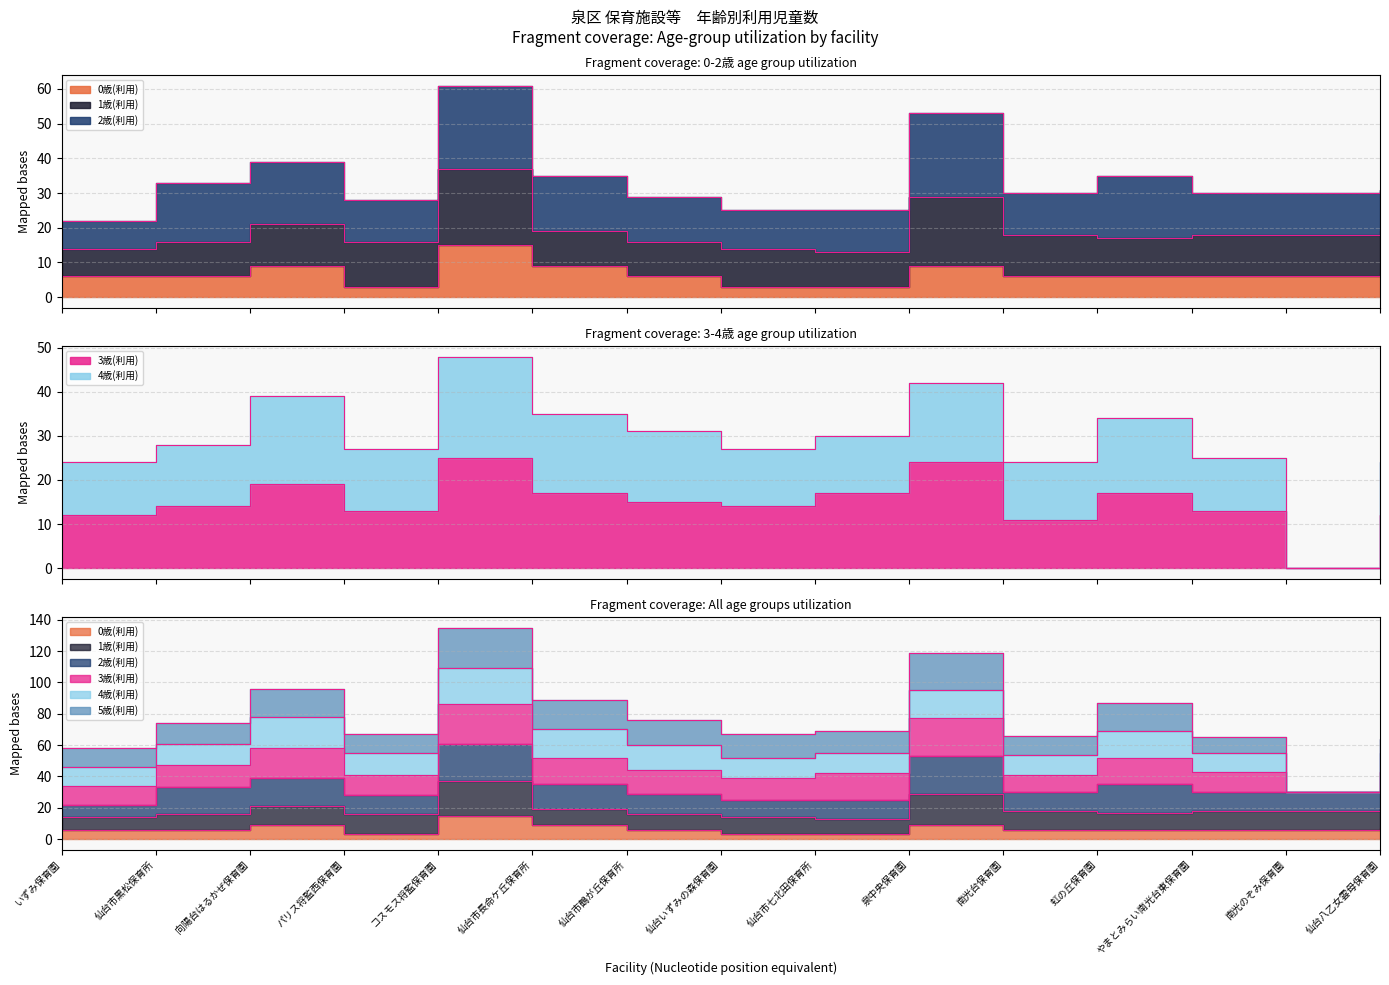

In 0歳(利用), how many points are lower than both neighbors (excluding endpoints)?

1